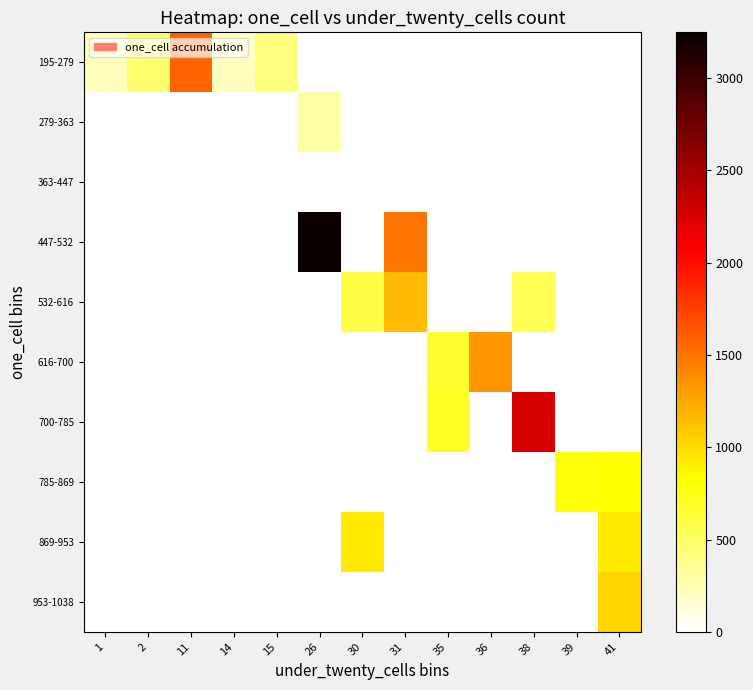

Rank the series by their maximum value, from lowest to highest.

363-447, 279-363, 785-869, 869-953, 953-1038, 532-616, 616-700, 195-279, 700-785, 447-532